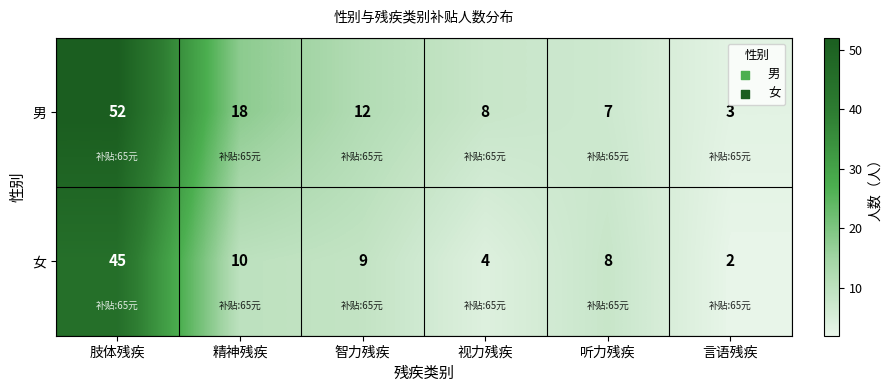

What is the sum of the 女 values at 言语残疾 and 精神残疾?

12